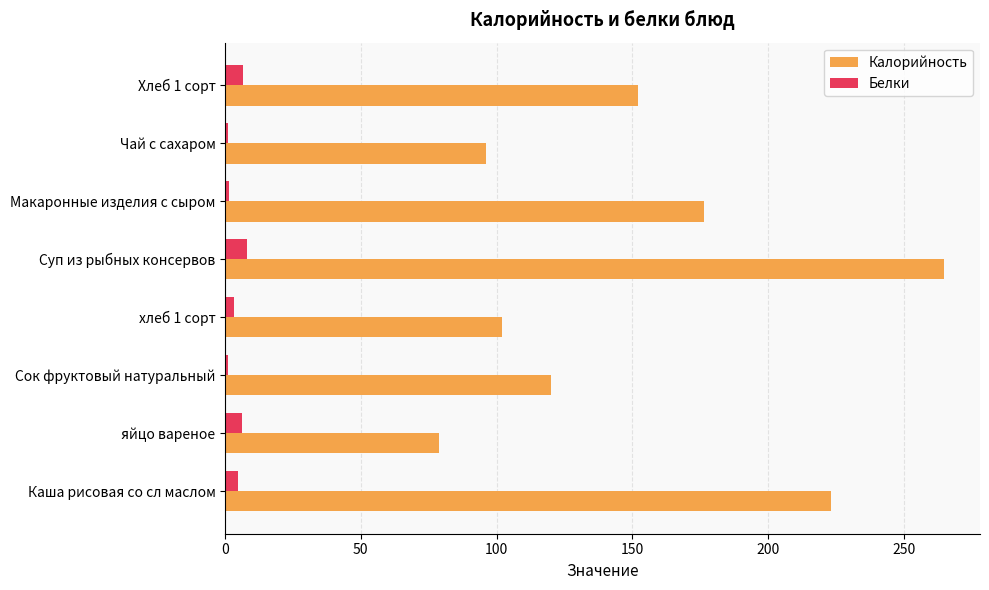

Which series changed the most between хлеб 1 сорт and Хлеб 1 сорт?

Калорийность